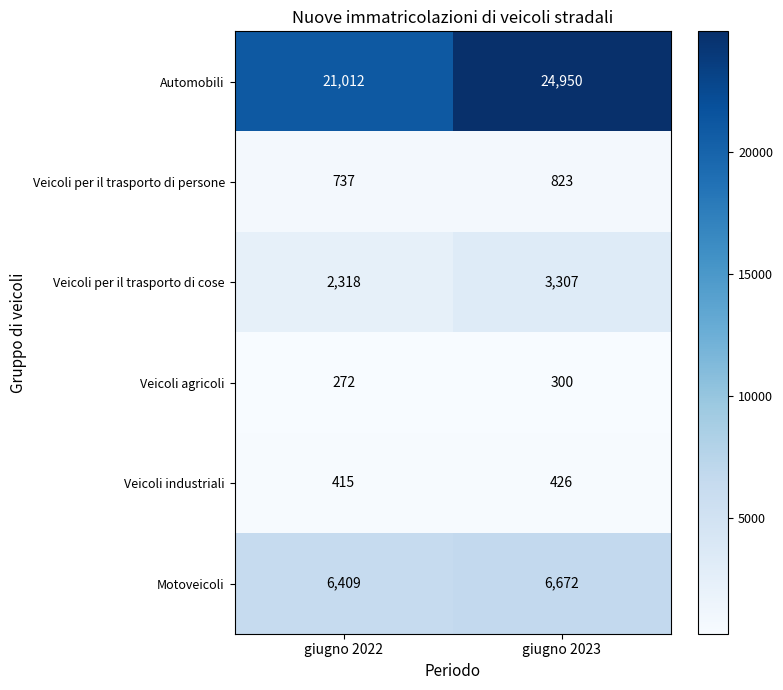

At which label does Automobili reach its peak?

giugno 2023